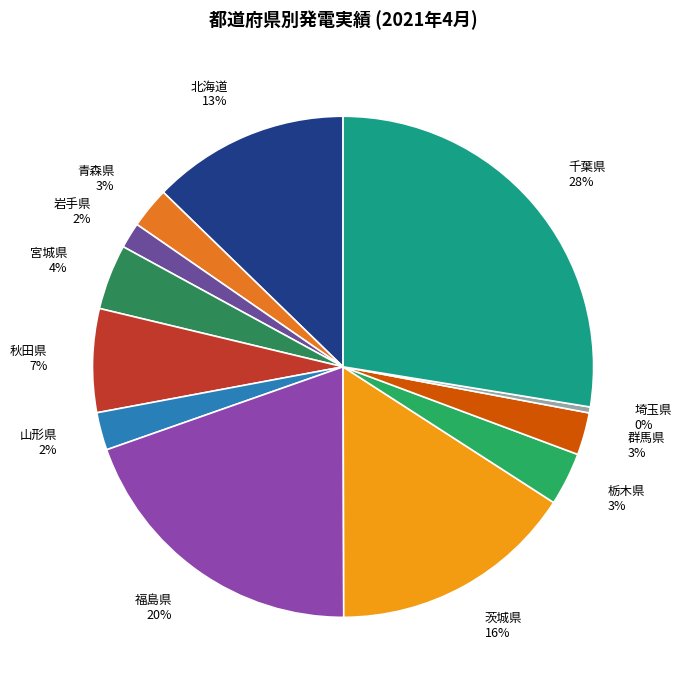

Which has a higher value, 群馬県 or 埼玉県?

群馬県